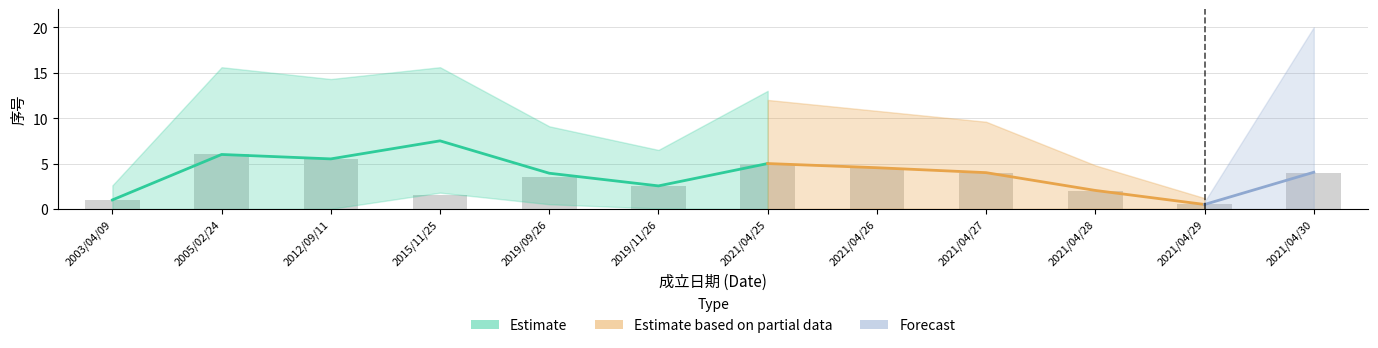

Rank the categories by value from lowest to highest.

2021/04/29, 2003/04/09, 2015/11/25, 2021/04/28, 2019/11/26, 2019/09/26, 2021/04/27, 2021/04/30, 2021/04/26, 2021/04/25, 2012/09/11, 2005/02/24